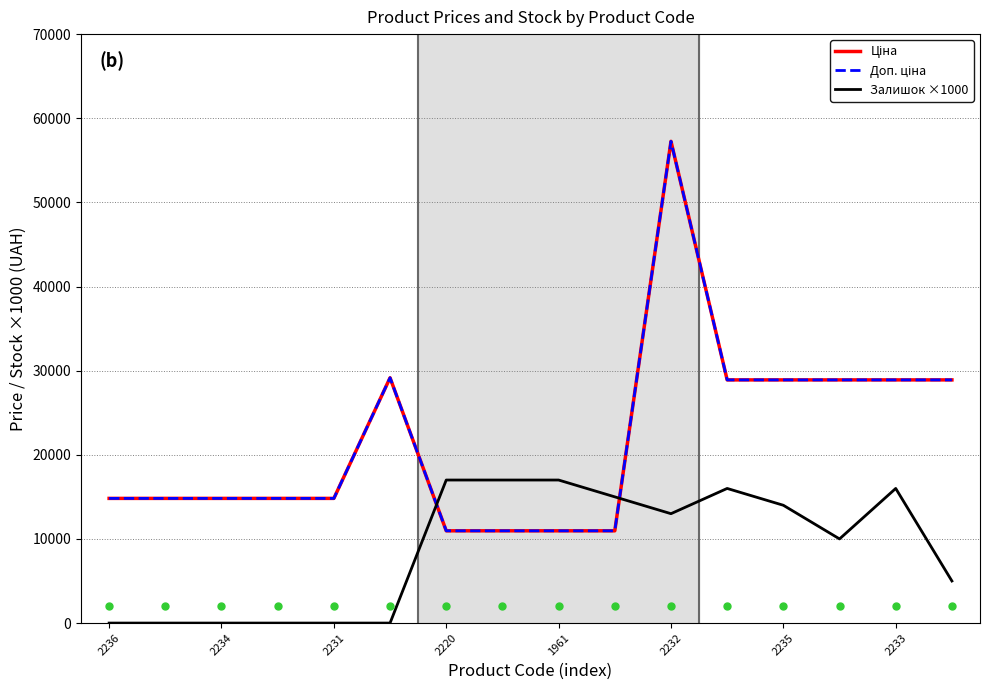

Does the chart have visible grid lines?

Yes